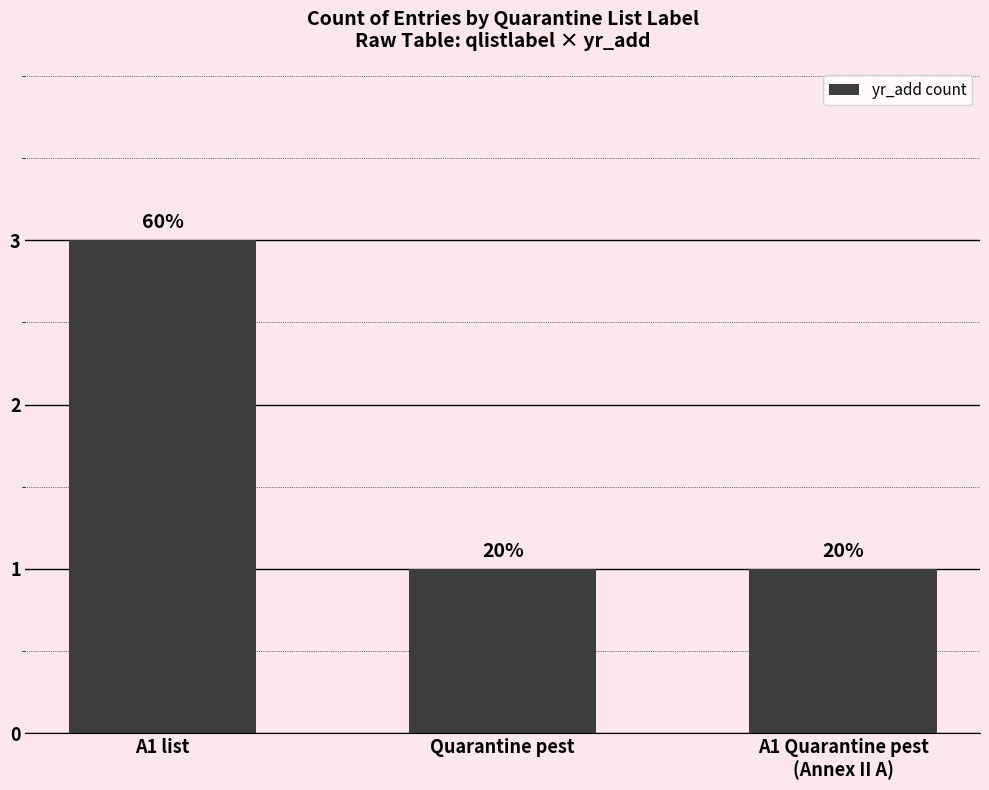

Does the chart contain stacked bars?

No